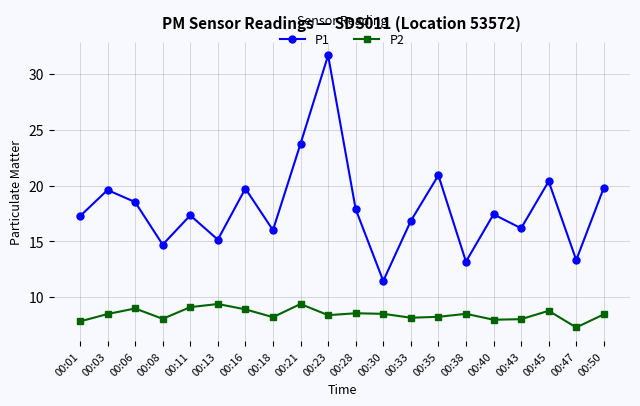

Is the value of P2 at 00:35 greater than the value of P1 at 00:30?

No